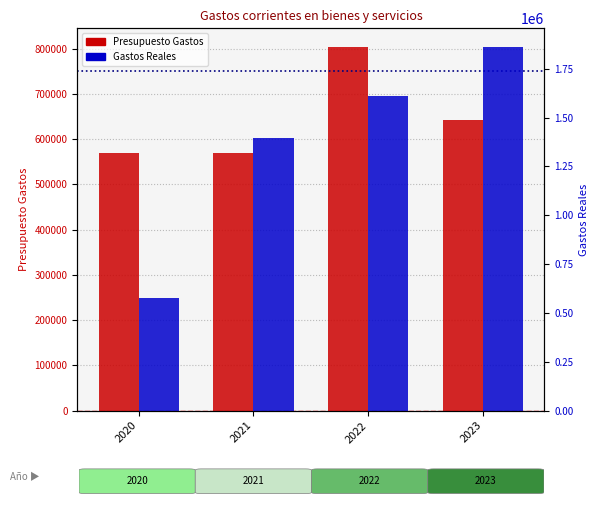

The value of Gastos Reales at 2021 is 1396989.2. True or false?

True